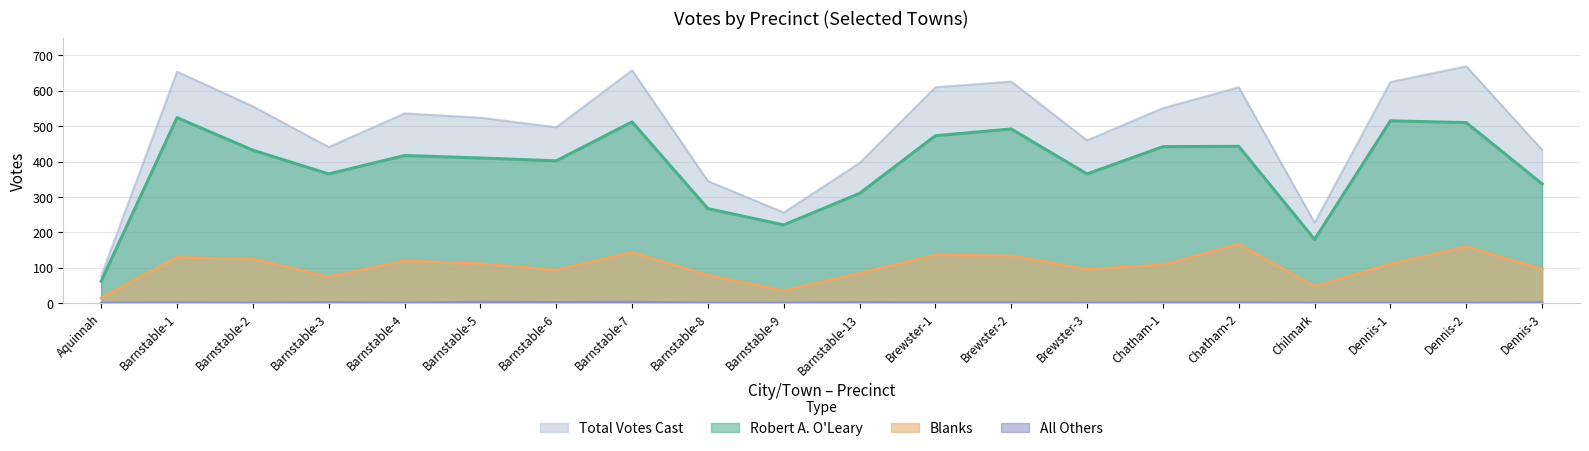

Reading left to right, list all the values displayed in this chart.

Total Votes Cast: Aquinnah=77	Barnstable-1=654	Barnstable-2=556	Barnstable-3=441	Barnstable-4=536	Barnstable-5=524	Barnstable-6=497	Barnstable-7=658	Barnstable-8=345	Barnstable-9=256	Barnstable-13=396	Brewster-1=610	Brewster-2=626	Brewster-3=460	Chatham-1=551	Chatham-2=610	Chilmark=227	Dennis-1=625	Dennis-2=669	Dennis-3=433
Robert A. O'Leary: Aquinnah=62	Barnstable-1=524	Barnstable-2=432	Barnstable-3=365	Barnstable-4=417	Barnstable-5=410	Barnstable-6=402	Barnstable-7=512	Barnstable-8=267	Barnstable-9=221	Barnstable-13=310	Brewster-1=473	Brewster-2=492	Brewster-3=365	Chatham-1=442	Chatham-2=443	Chilmark=180	Dennis-1=515	Dennis-2=510	Dennis-3=337
Blanks: Aquinnah=15	Barnstable-1=129	Barnstable-2=124	Barnstable-3=74	Barnstable-4=119	Barnstable-5=111	Barnstable-6=93	Barnstable-7=143	Barnstable-8=78	Barnstable-9=35	Barnstable-13=84	Brewster-1=136	Brewster-2=133	Brewster-3=95	Chatham-1=108	Chatham-2=166	Chilmark=47	Dennis-1=110	Dennis-2=159	Dennis-3=95
All Others: Aquinnah=0	Barnstable-1=1	Barnstable-2=0	Barnstable-3=2	Barnstable-4=0	Barnstable-5=3	Barnstable-6=2	Barnstable-7=3	Barnstable-8=0	Barnstable-9=0	Barnstable-13=2	Brewster-1=1	Brewster-2=1	Brewster-3=0	Chatham-1=1	Chatham-2=1	Chilmark=0	Dennis-1=0	Dennis-2=0	Dennis-3=1